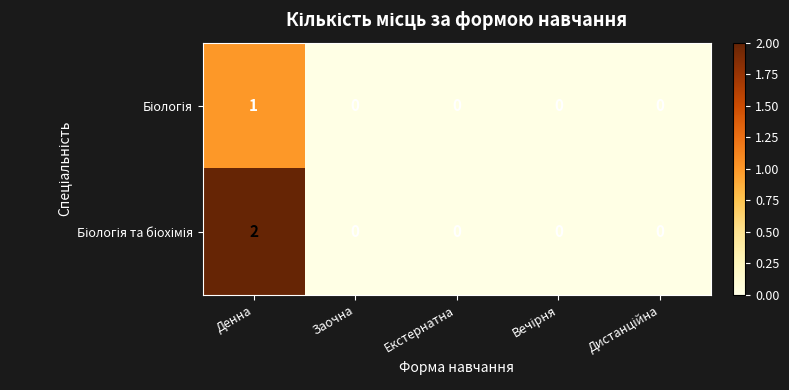

At which category is the sum across all series the highest?

Денна